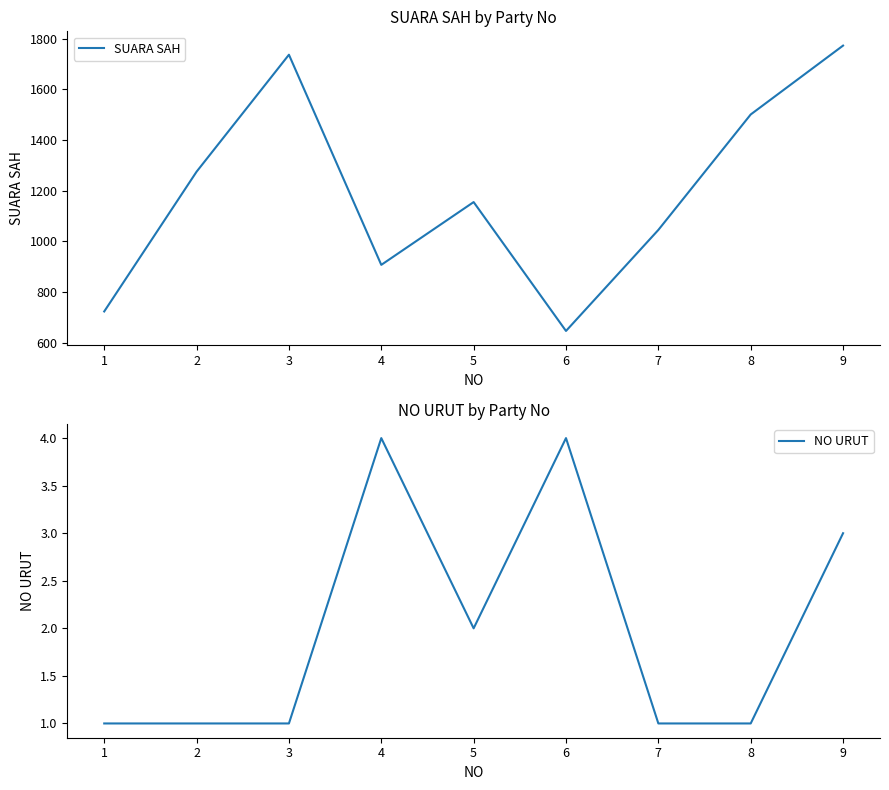

How many values in the NO URUT series exceed 1?

4